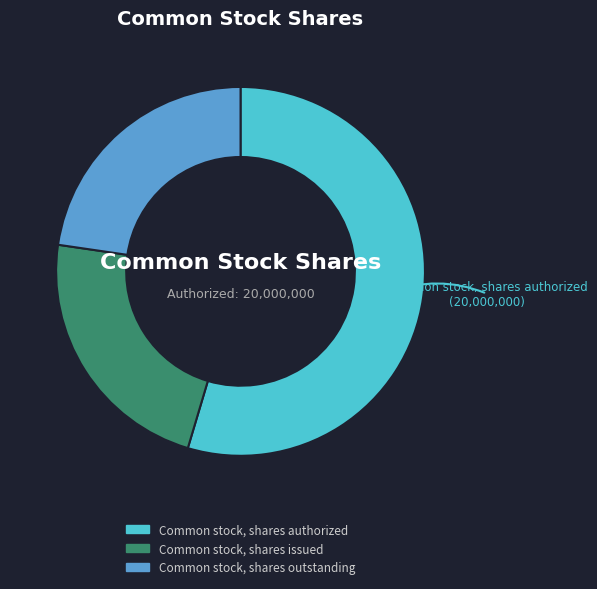

True or false: Common stock, shares issued accounts for 32% of the total.

False